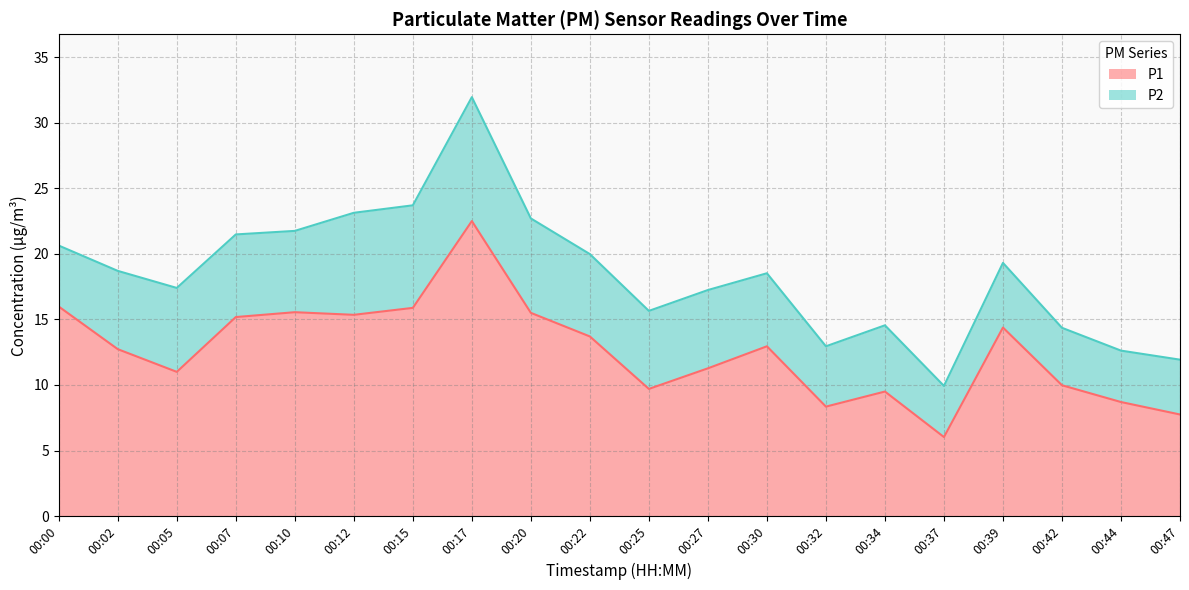

Rank the categories by value from highest to lowest.

00:17, 00:00, 00:15, 00:10, 00:20, 00:12, 00:07, 00:39, 00:22, 00:30, 00:02, 00:27, 00:05, 00:42, 00:25, 00:34, 00:44, 00:32, 00:47, 00:37